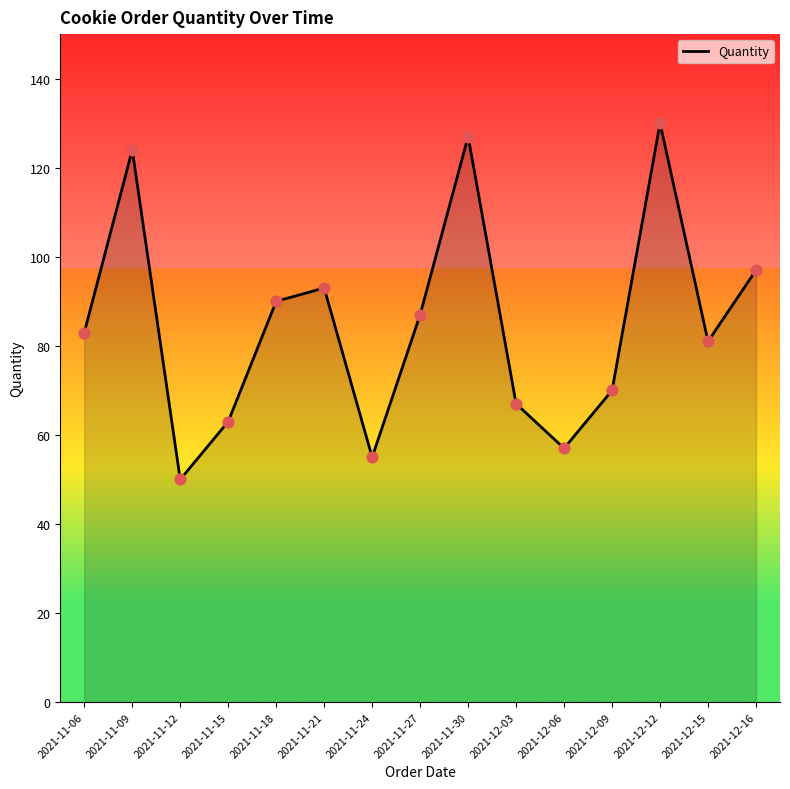

What is the ratio of the value at 2021-11-18 to the value at 2021-11-21?

1.0